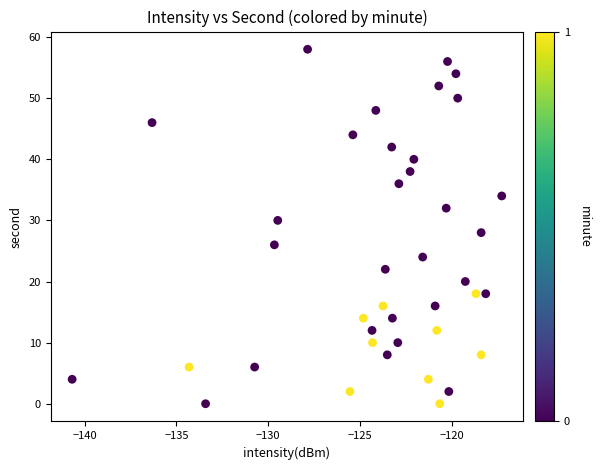

What is the range of Y values (max minus min)?

58